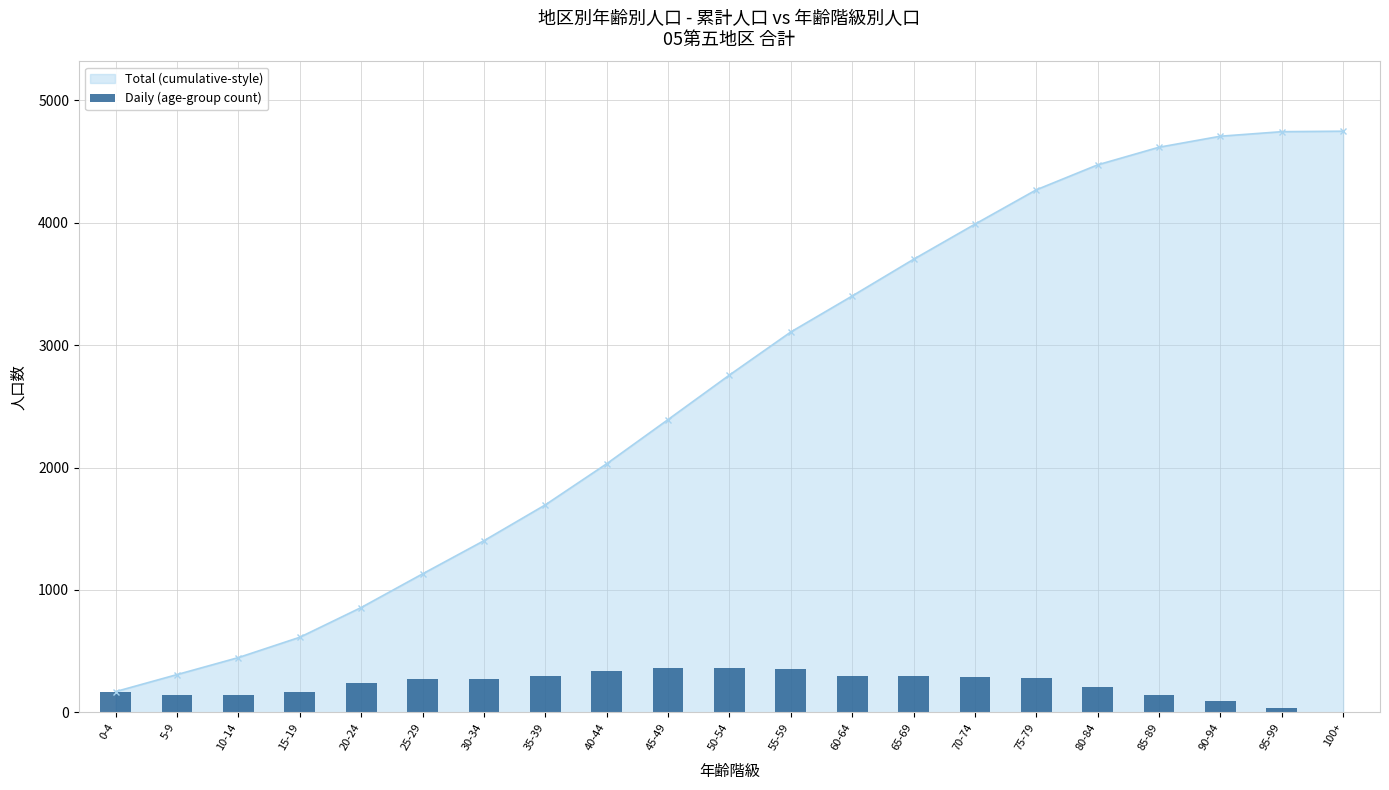

True or false: the data shows 243 at 20-24.

True